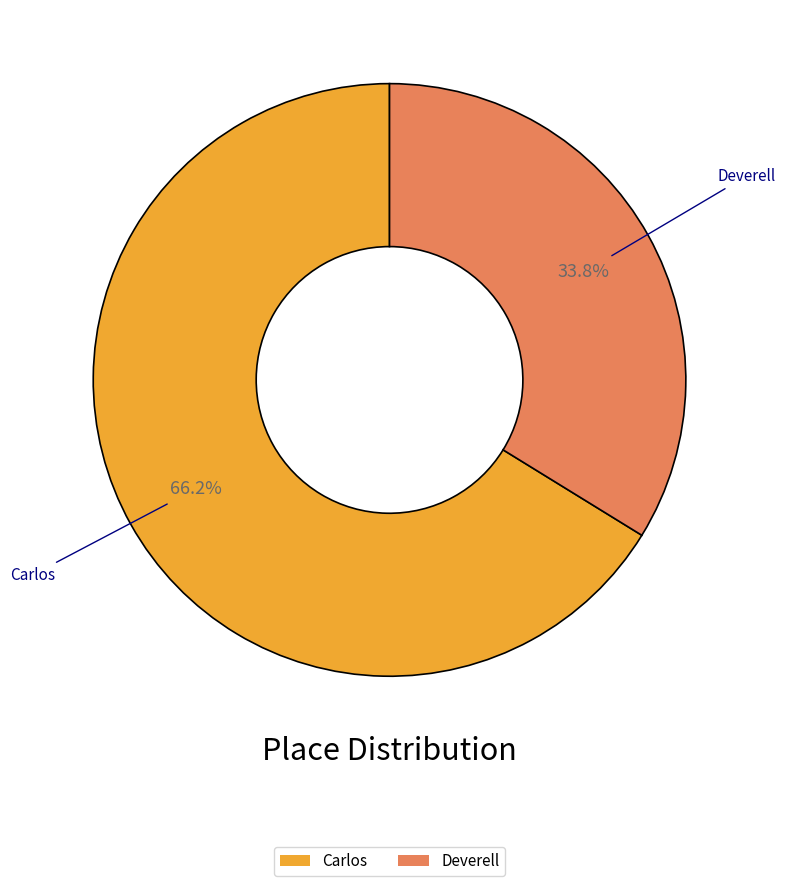

How much of the chart is everything except Carlos?

33.8%